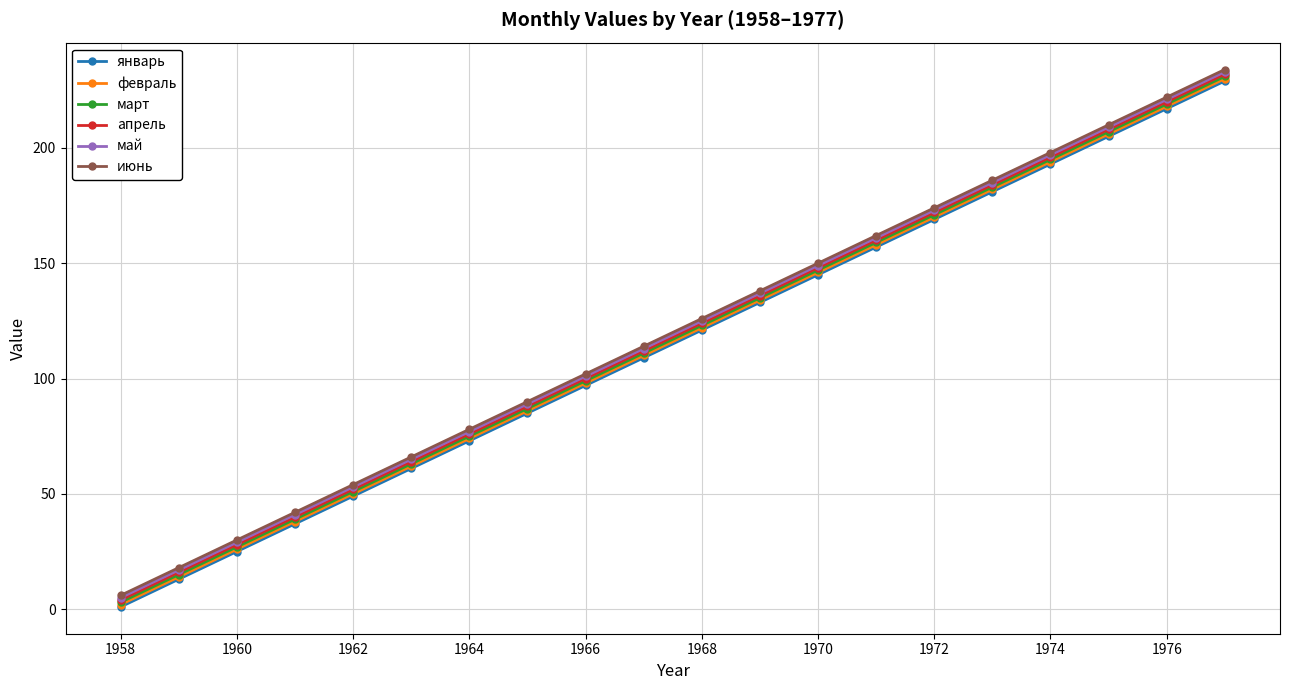

What is the value of the июнь point at the 10th from the left?

114